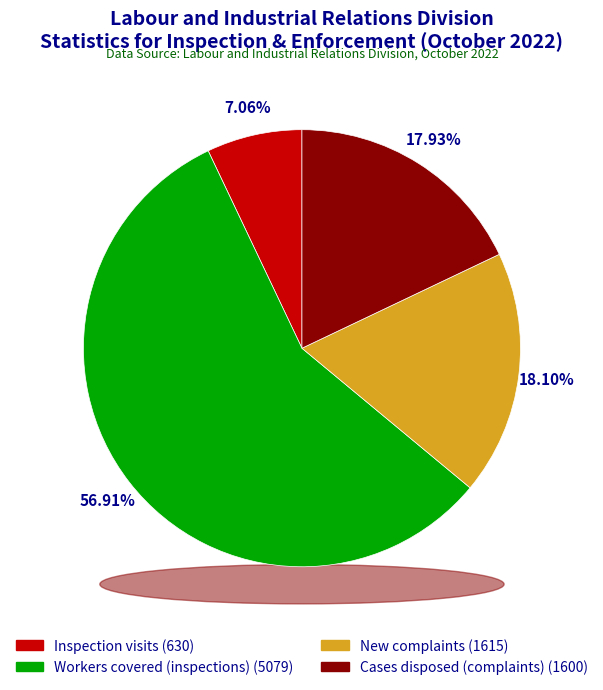

Between New complaints and Inspection visits, which is larger?

New complaints